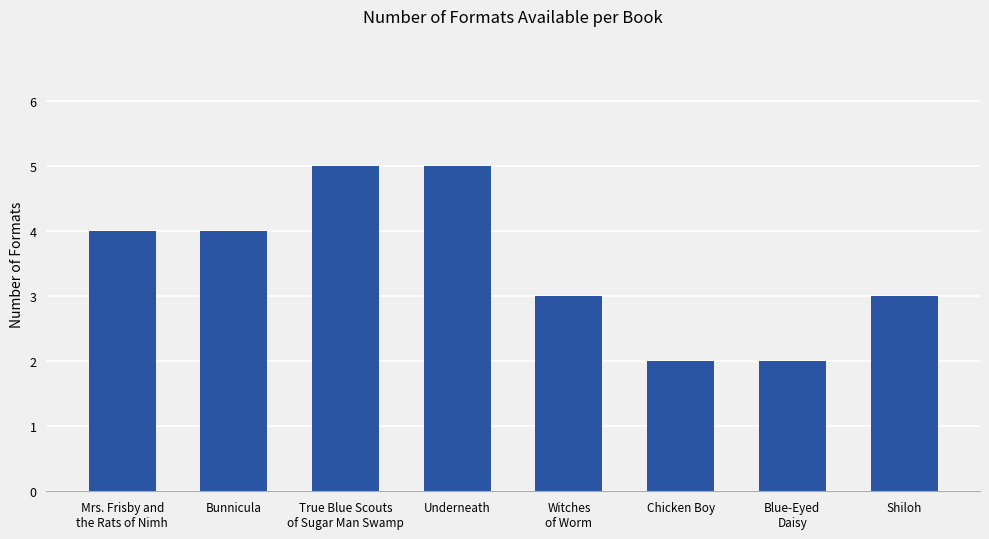

True or false: the data shows 3 at Shiloh.

True